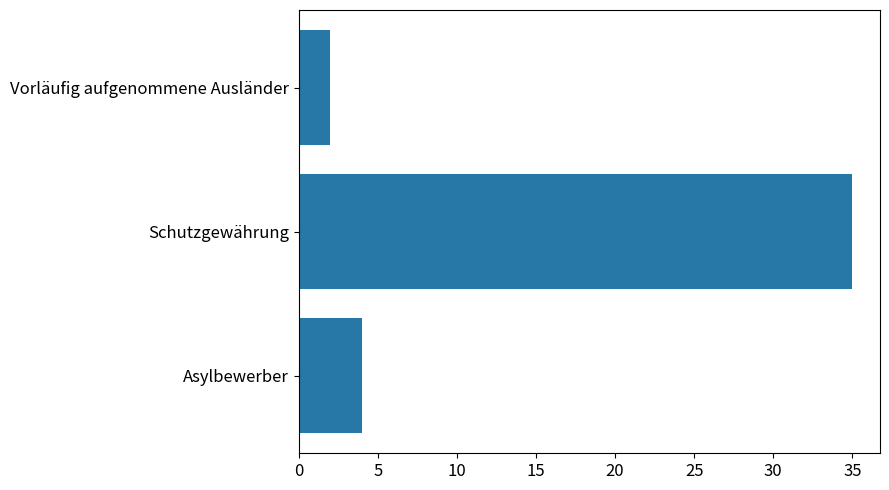

List the labels in order of value, largest first.

Schutzgewährung, Asylbewerber, Vorläufig aufgenommene Ausländer